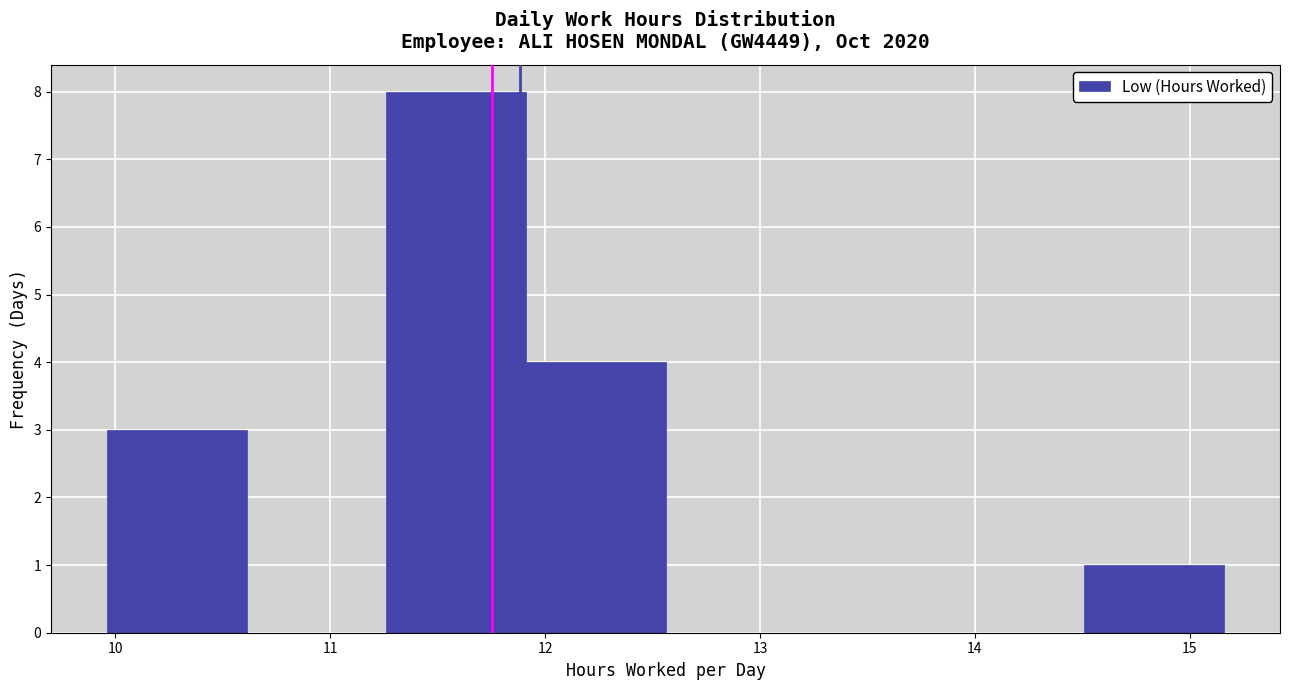

How tall is the bar that spans 9.96 to 10.61 on the x-axis? Neither the bar edges nor the heights are printed on the chart, so give them approximately, as read against the axes.

3